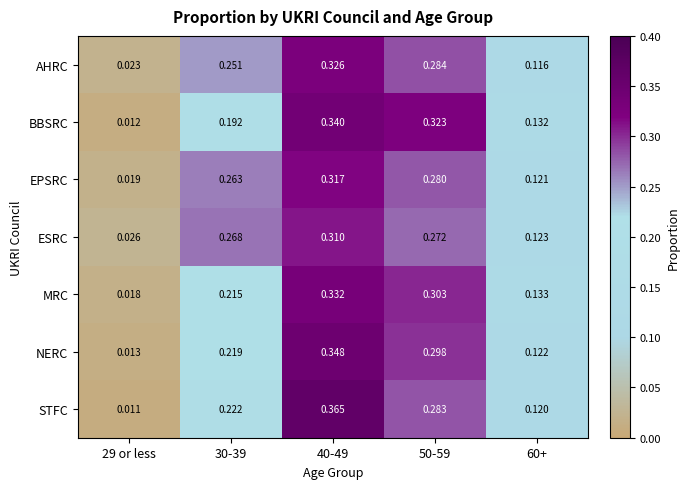

Rank the series by their maximum value, from highest to lowest.

STFC, NERC, BBSRC, MRC, AHRC, EPSRC, ESRC